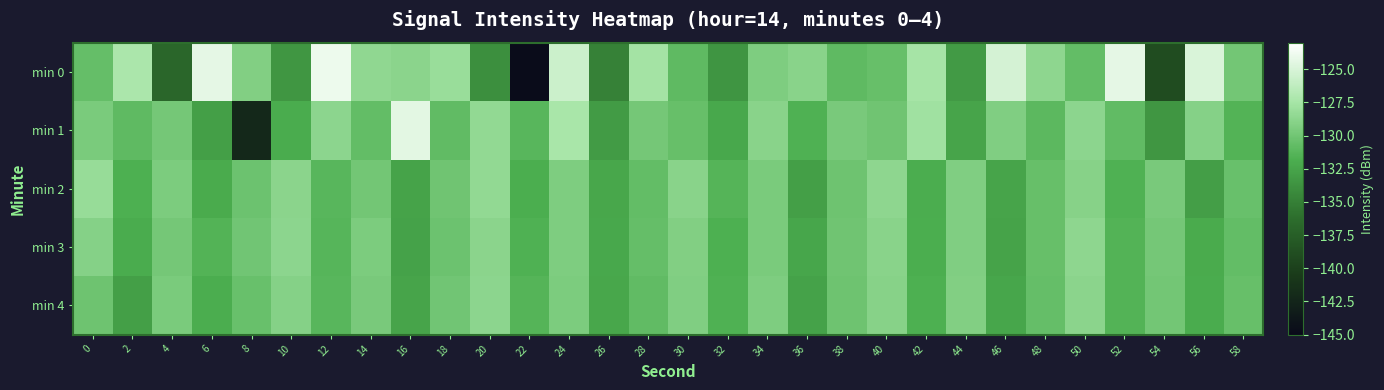

What is the difference between the highest and lowest values at 30?

2.0